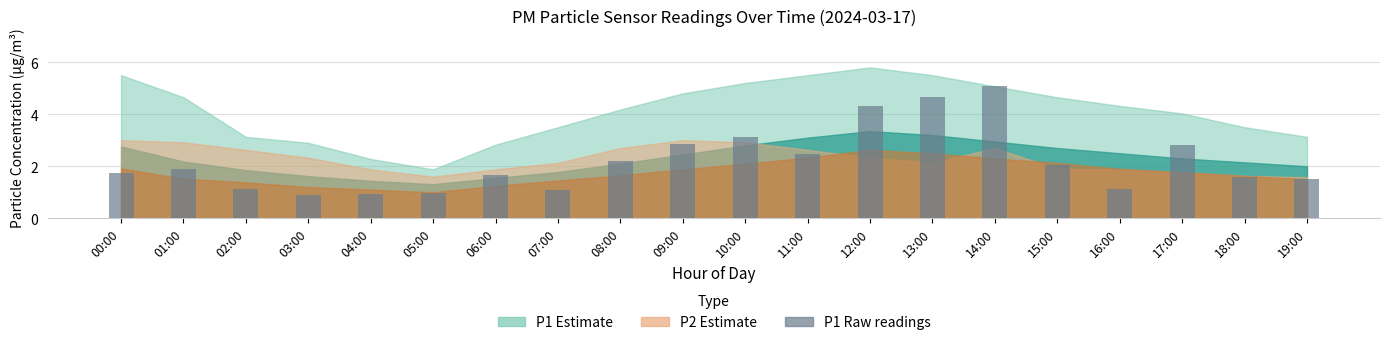

What is the maximum value shown in the chart?

5.1